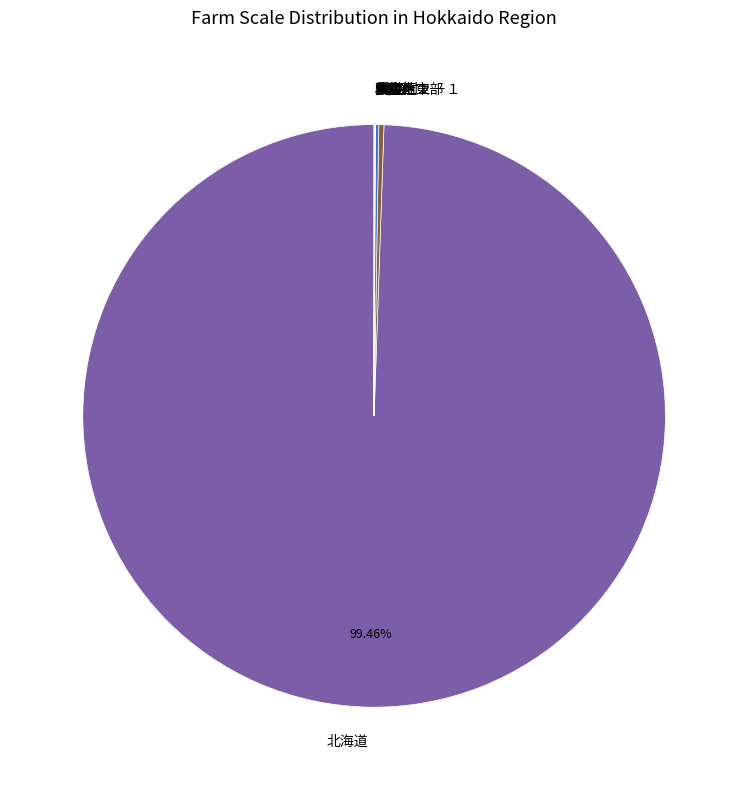

Which slice is the largest?

北海道